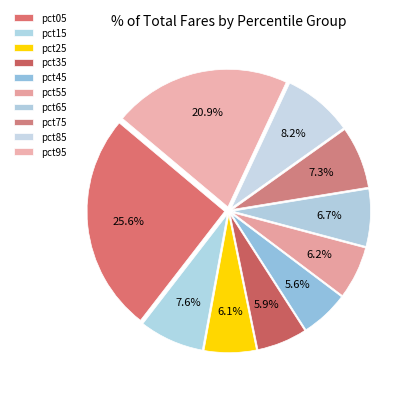

How many segments does this pie chart have?

10